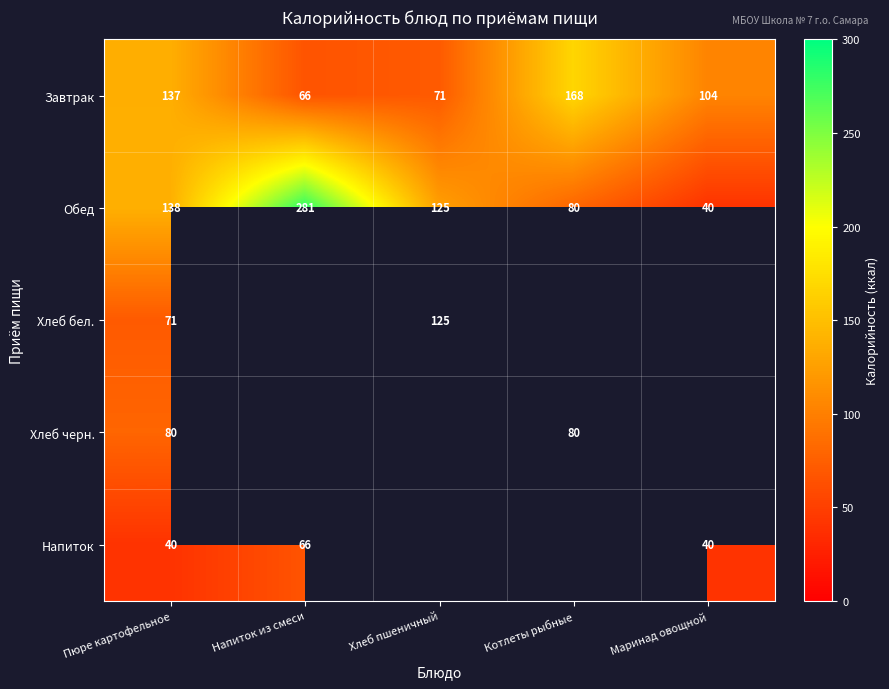

What is the difference between the Хлеб бел. values at Пюре картофельное and Хлеб пшеничный?

54